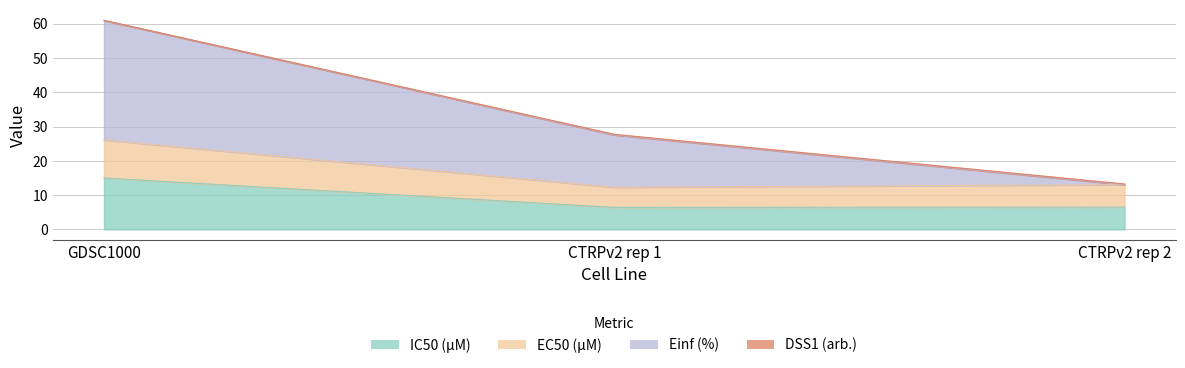

Which category has the highest value in the IC50 (µM) series?

GDSC1000